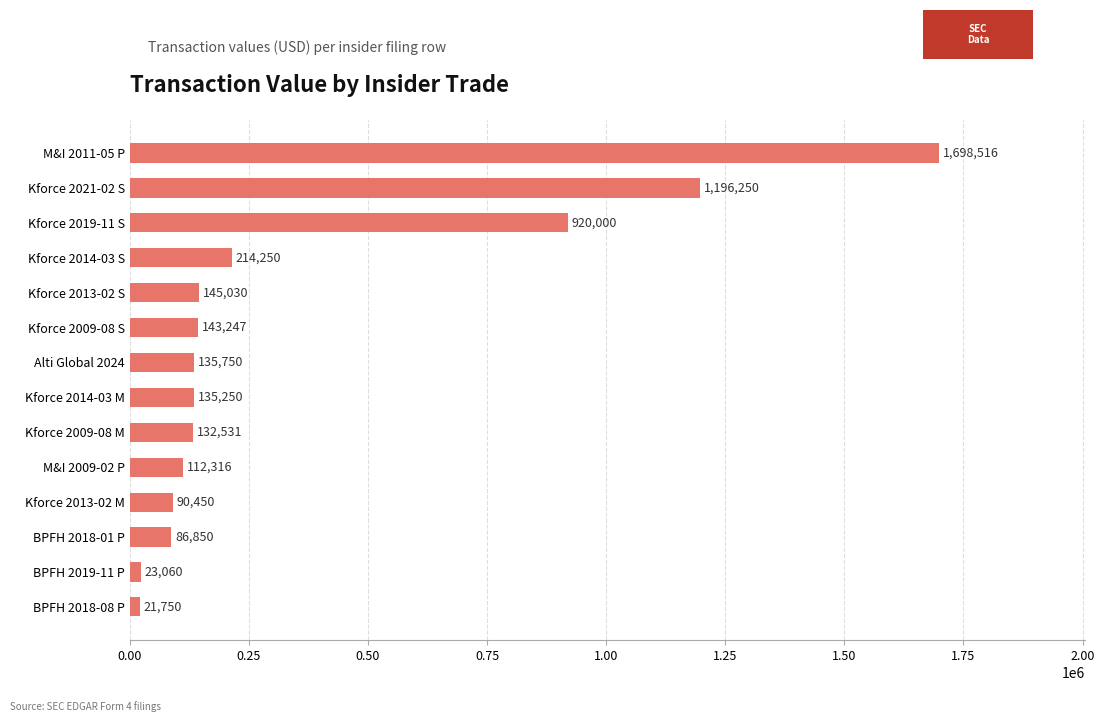

What is the difference between the maximum and minimum values?

1676766